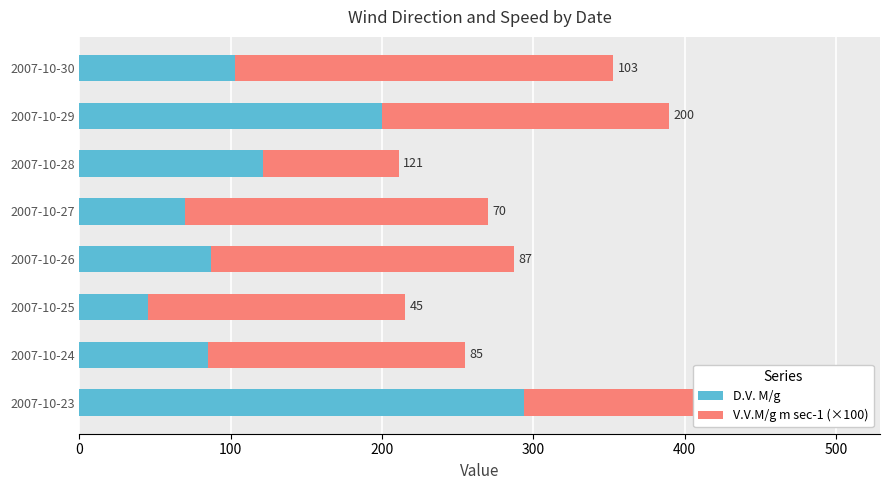

True or false: D.V. M/g has a value of 121 at 2007-10-28.

True